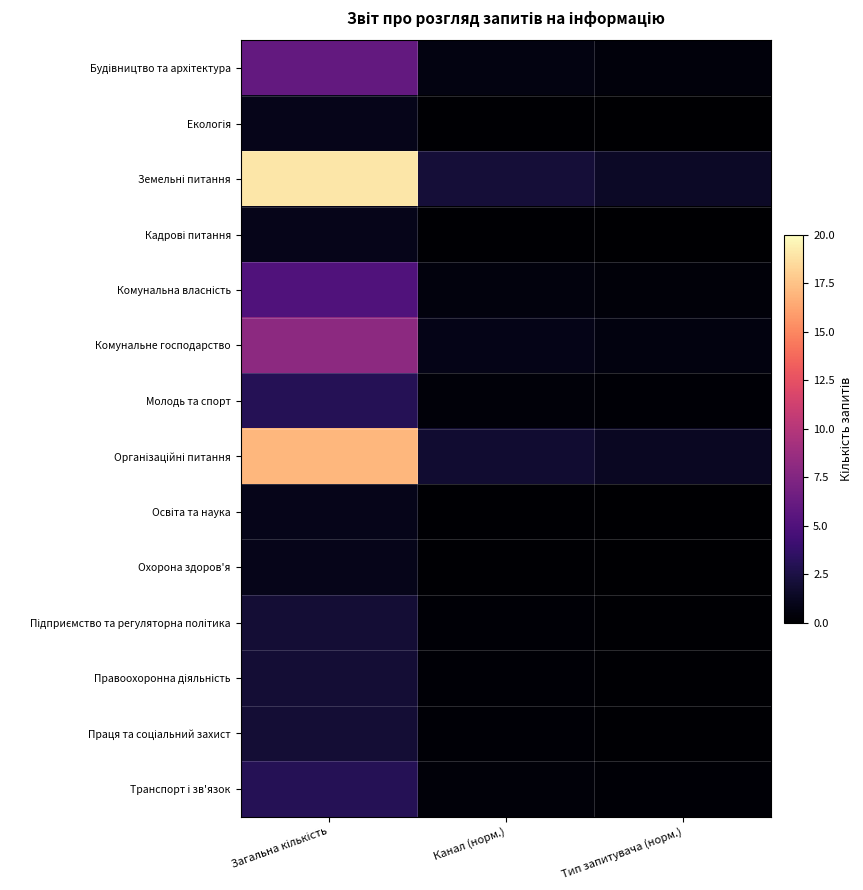

How many categories are shown in the chart?

3